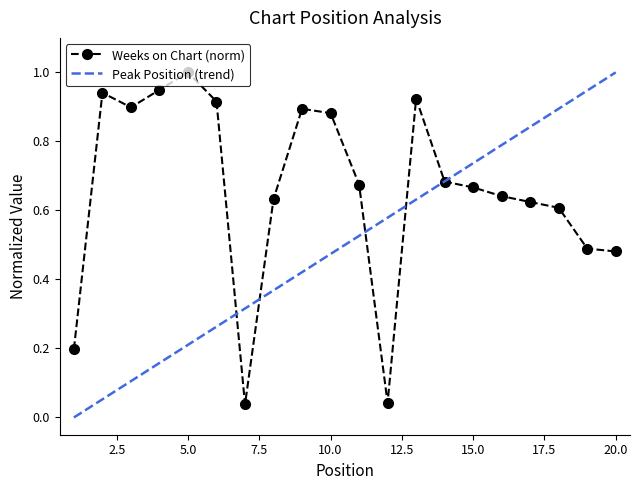

List the series in order of their overall mean, lowest first.

Peak Position (trend), Weeks on Chart (norm)